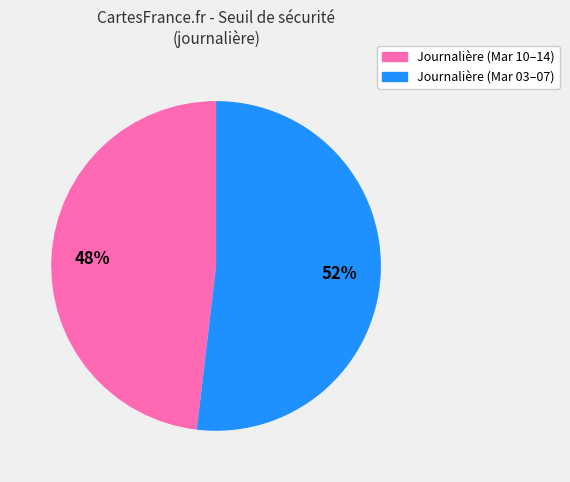

To the nearest percent, what is the average slice percentage?

50%